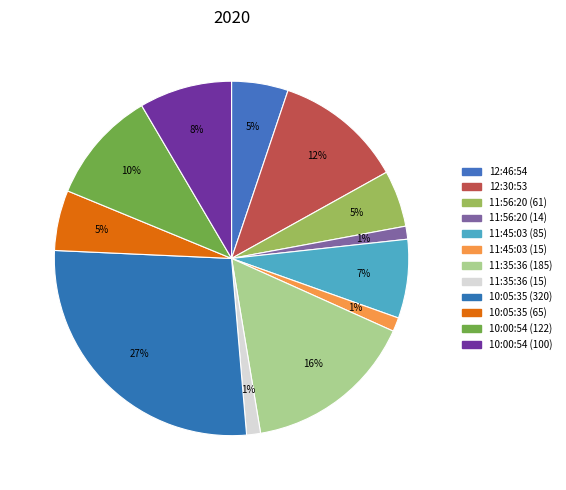

What is the largest slice in the pie chart?

10:05:35 (320)